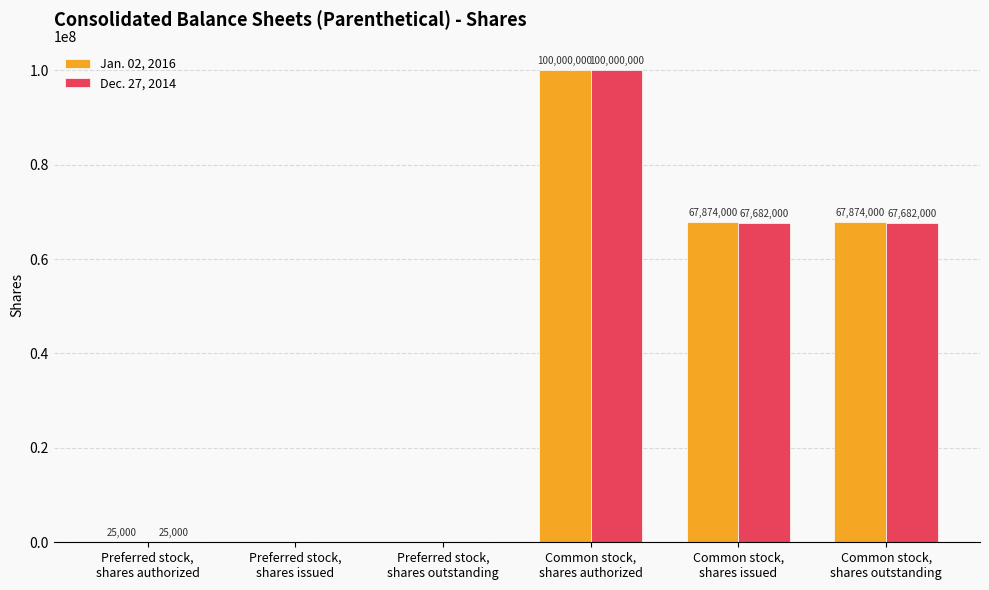

Which series has the largest total across all categories?

Jan. 02, 2016